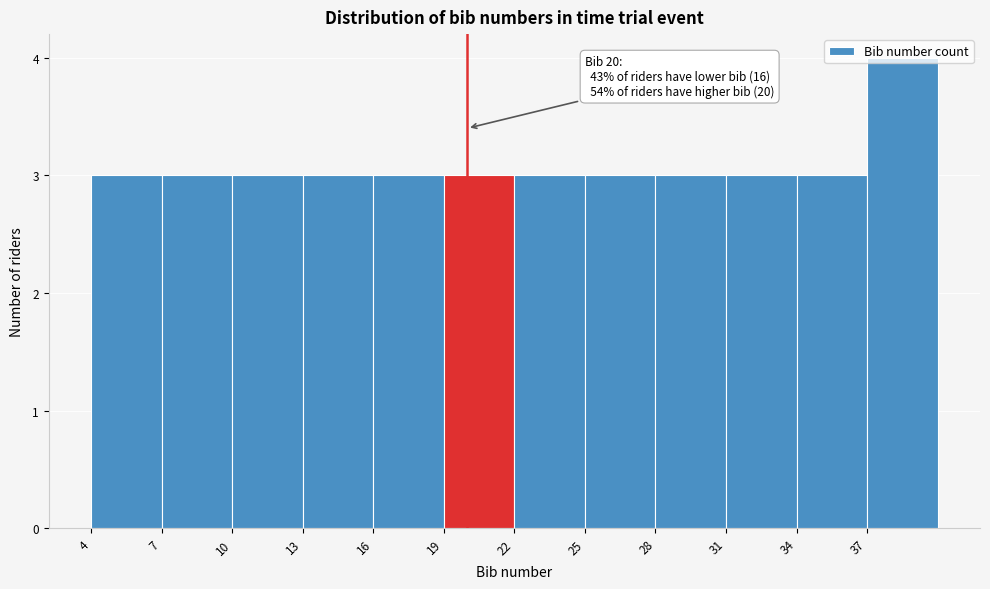

Over which range of the x-axis is the bar tallest?

37 to 40